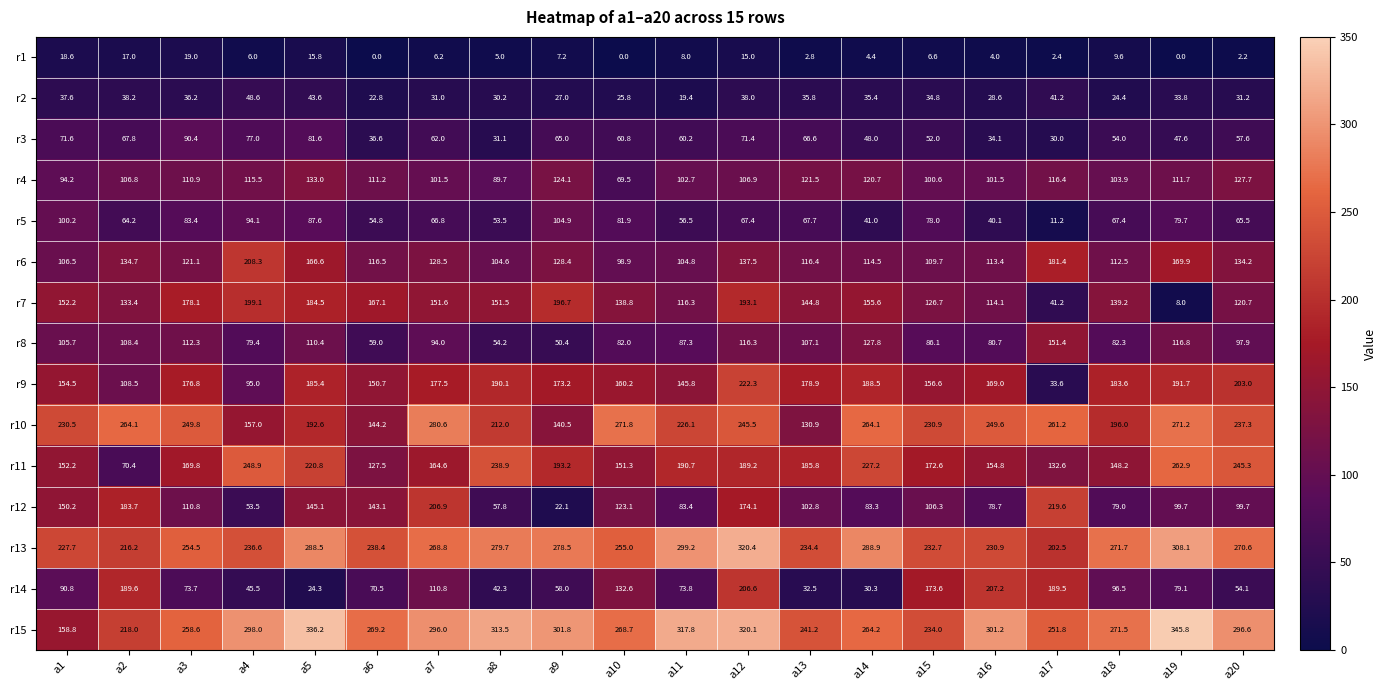

What is the sum of all r11 values?

3646.9